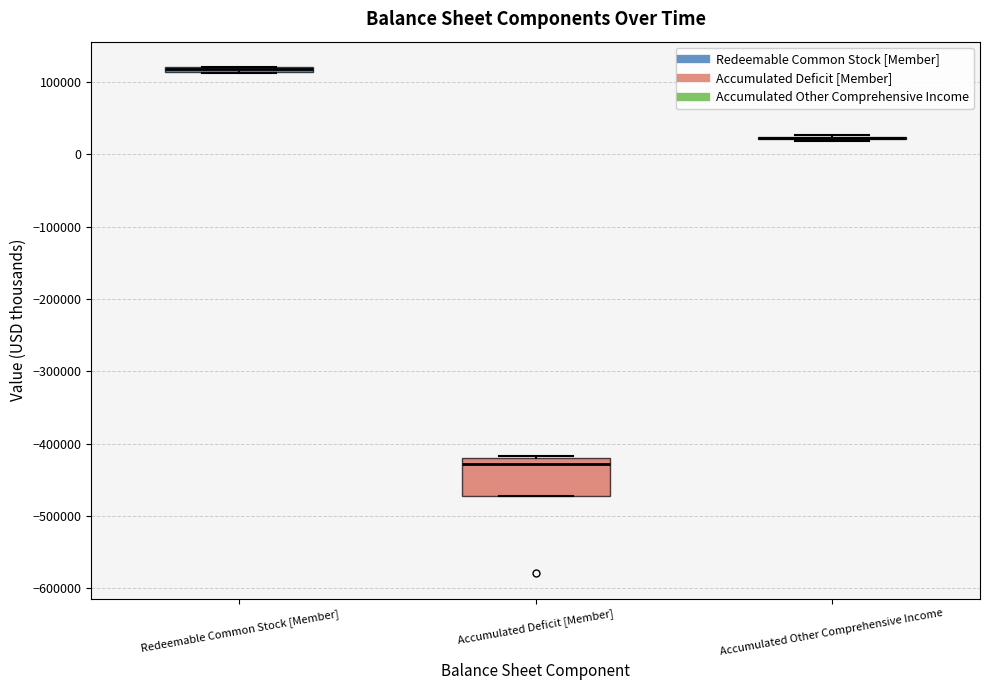

Which box is the tallest, from its lower edge to its upper edge?

Accumulated Deficit [Member]